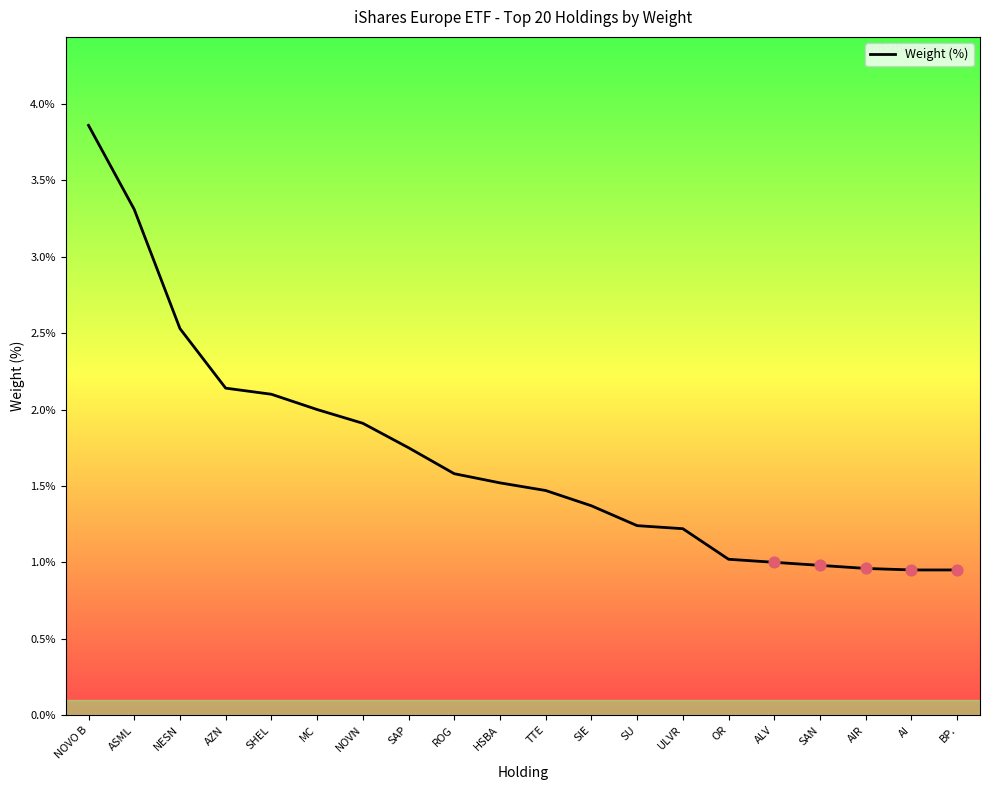

What is the change in value from NOVO B to ROG?

-2.3